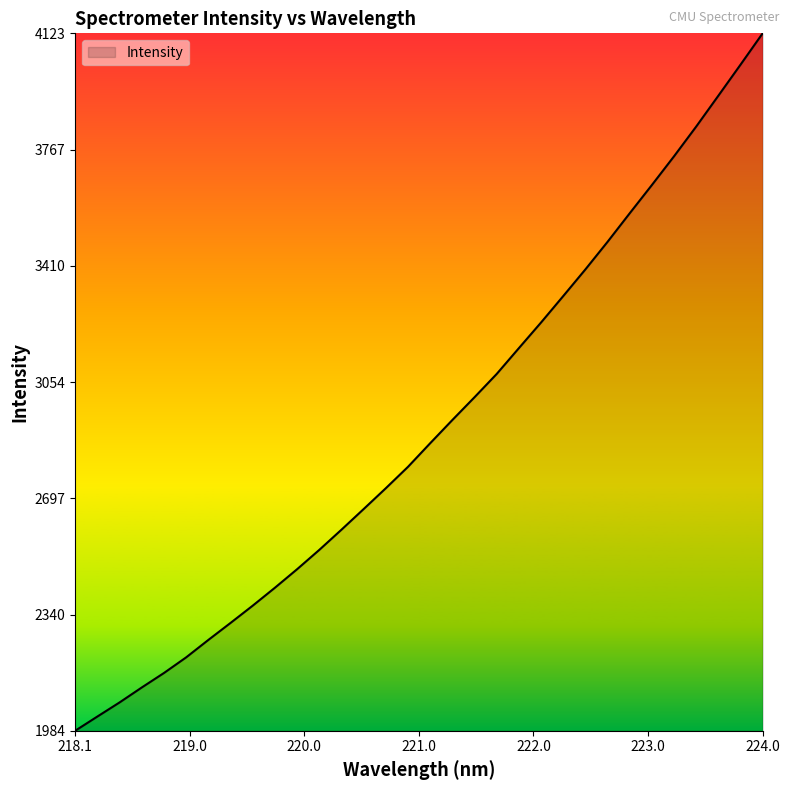

What is the maximum value shown in the chart?

4123.8